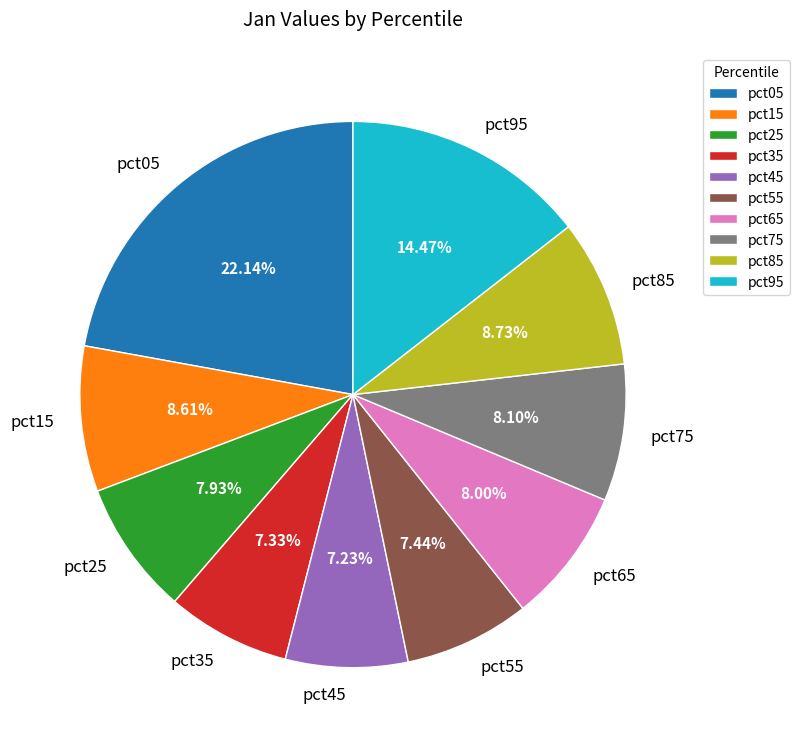

Between pct45 and pct25, which is larger?

pct25